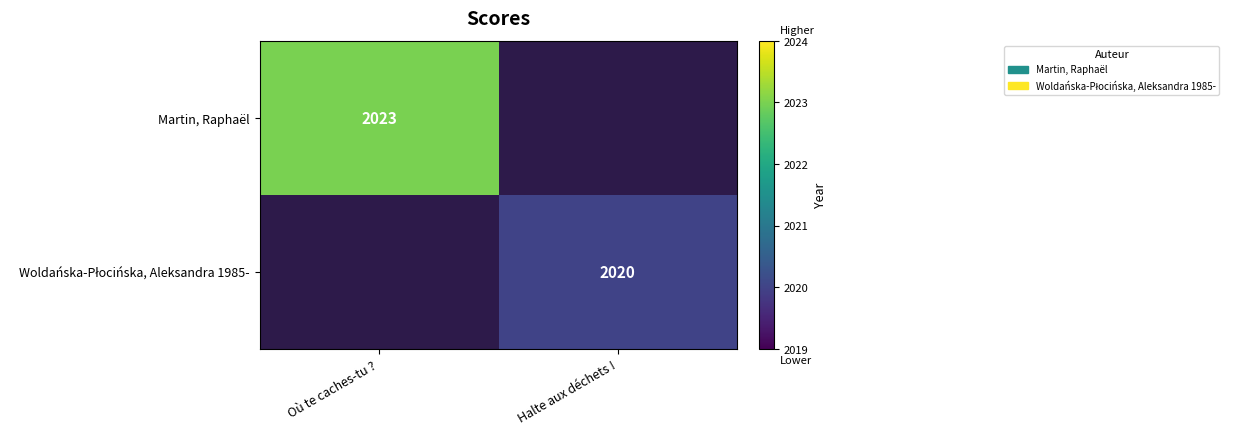

The Martin, Raphaël series shows 2023 at Où te caches-tu ?. True or false?

True